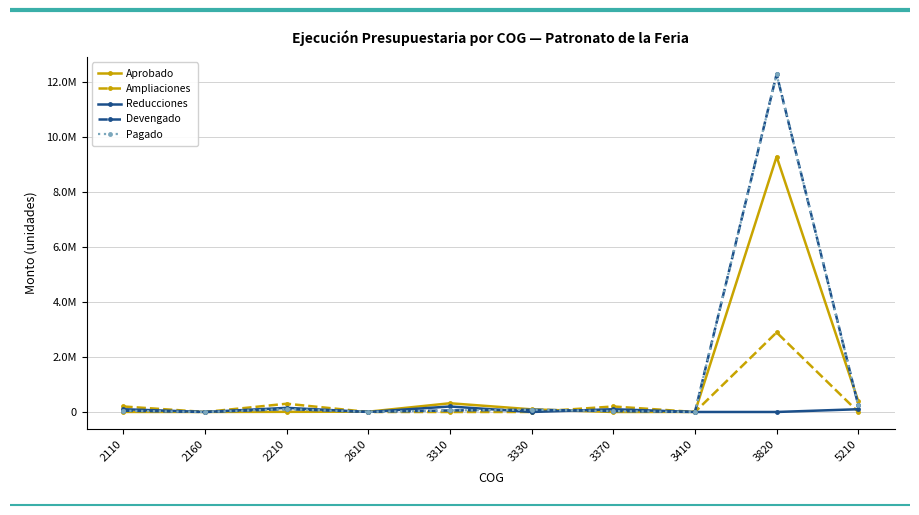

How many interior local peaks does the Ampliaciones series have?

3